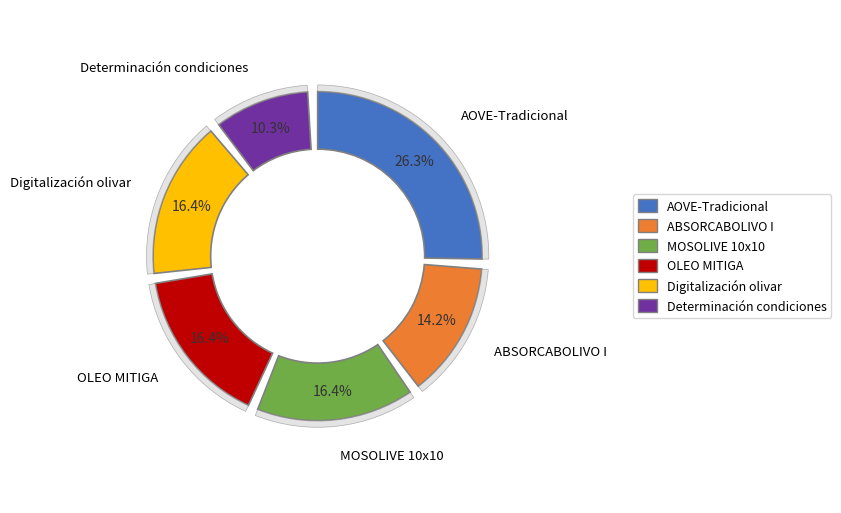

What is the change in value from AOVE-Tradicional to Digitalización olivar?

-179969